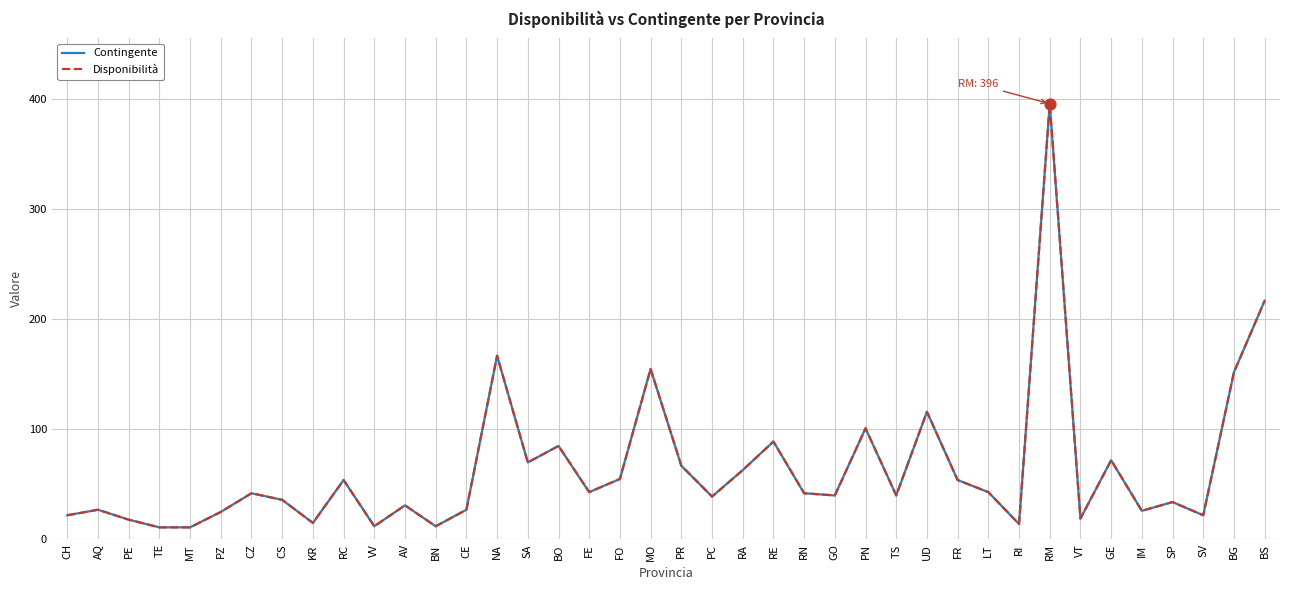

Is this an area chart (filled region under the line)?

No